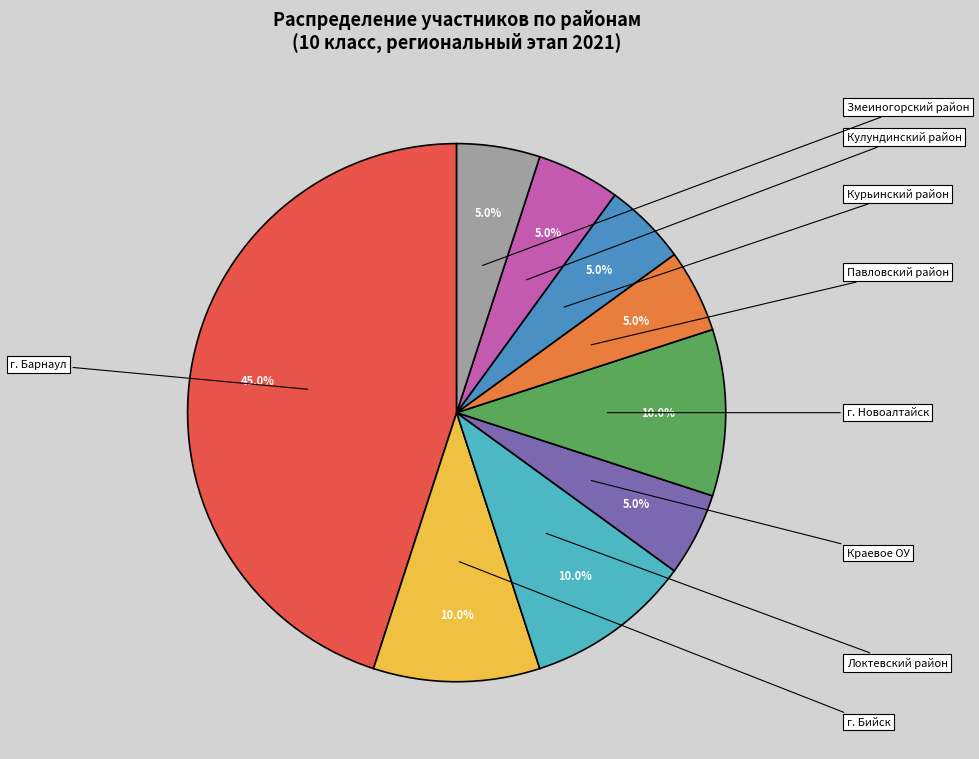

Is there a majority slice in this chart?

No